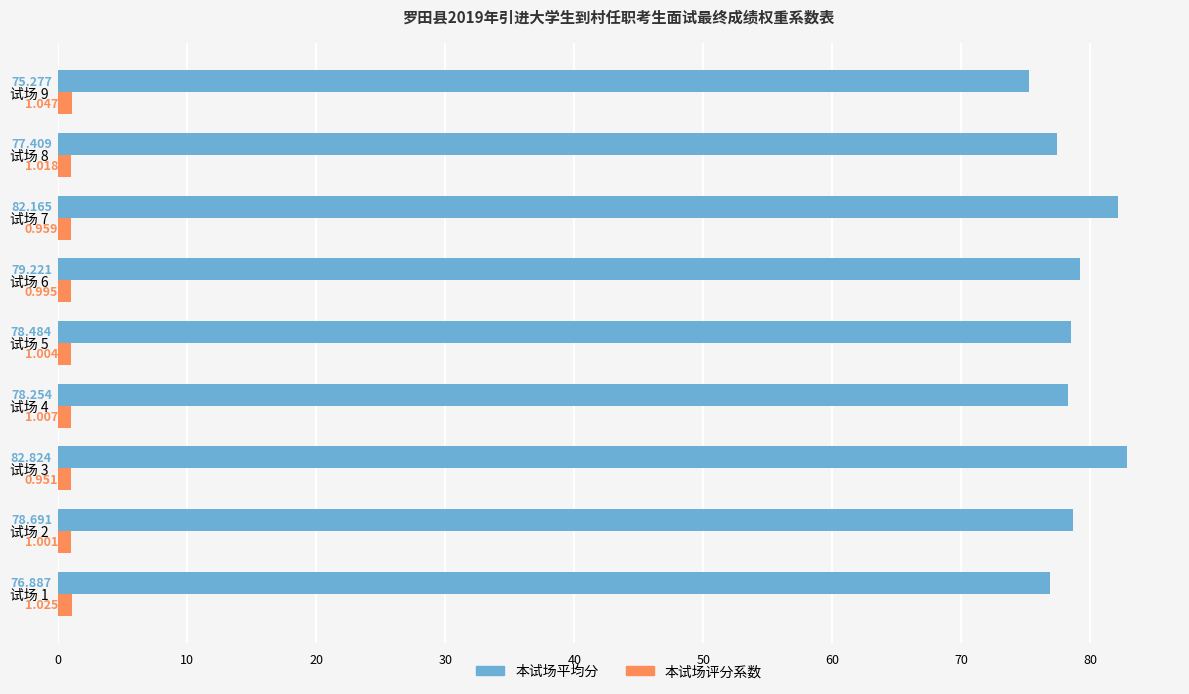

Is the value of 本试场评分系数 at 试场 4 greater than the value of 本试场平均分 at 试场 4?

No